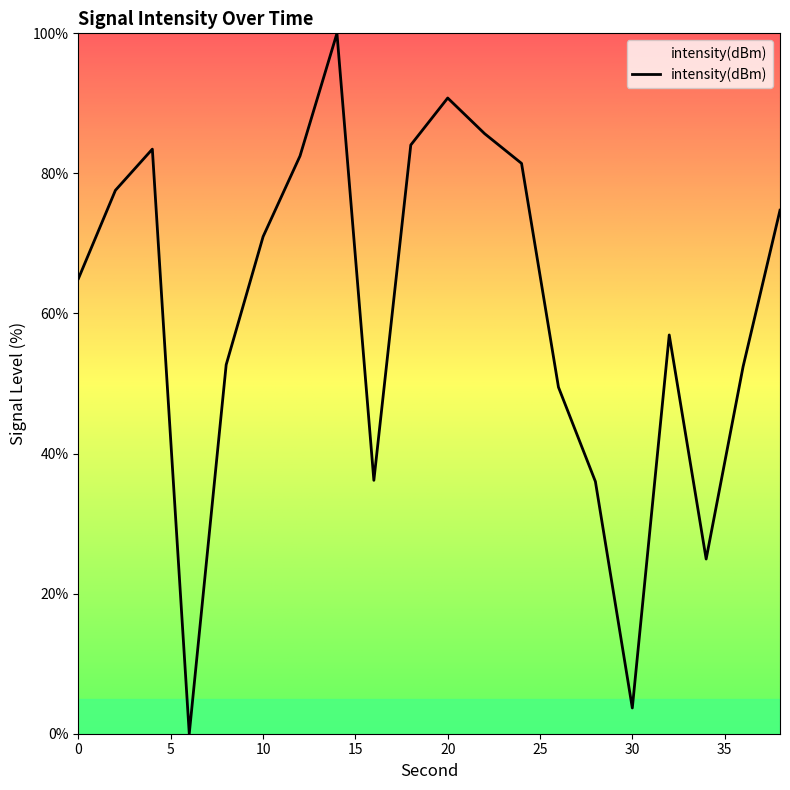

What is the maximum value shown in the chart?

100.0